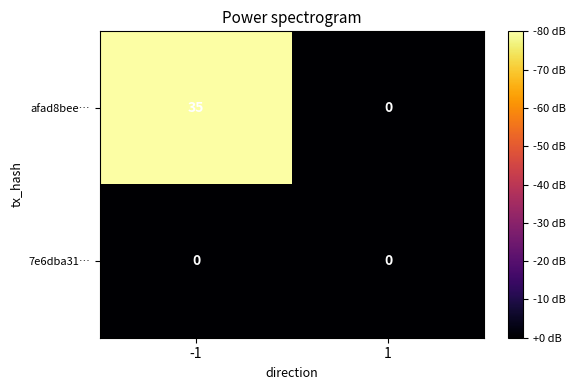

What is the maximum value shown in the chart?

35